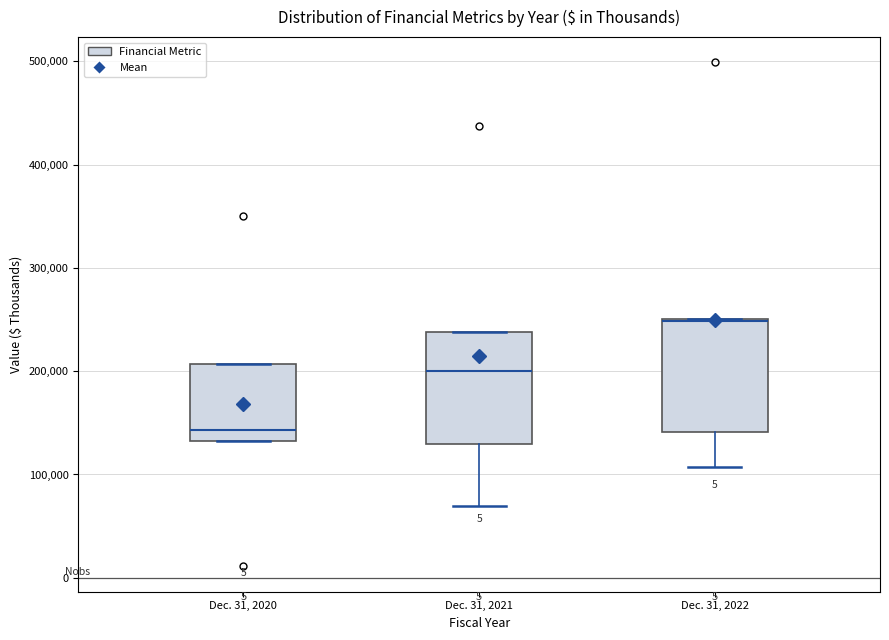

Reading left to right, read every box against the y-axis: the position of its median line, the range the box covers, and the ends of its whiskers. The values are not printed on the chart, so give them approximately, as read against the axis.

Dec. 31, 2020: median 140000, box 130000 to 210000, whiskers 130000 to 210000
Dec. 31, 2021: median 200000, box 130000 to 240000, whiskers 70000 to 240000
Dec. 31, 2022: median 250000 (drawn on the box's upper edge), box 140000 to 250000, whiskers 110000 to 250000